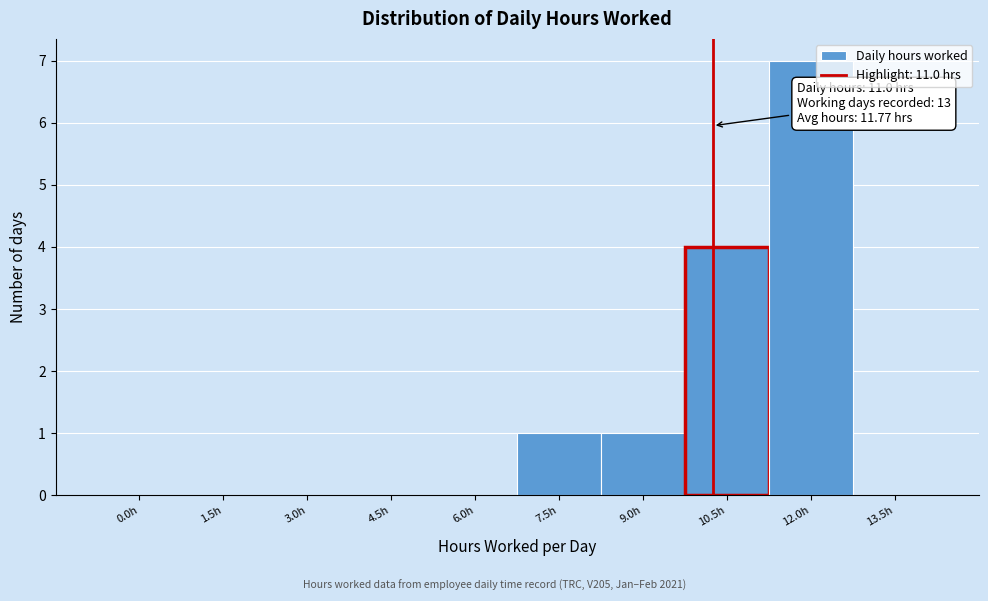

Reading left to right, what are all the values shown in this chart?

0.0h=0	1.5h=0	3.0h=0	4.5h=0	6.0h=0	7.5h=1	9.0h=1	10.5h=4	12.0h=7	13.5h=0